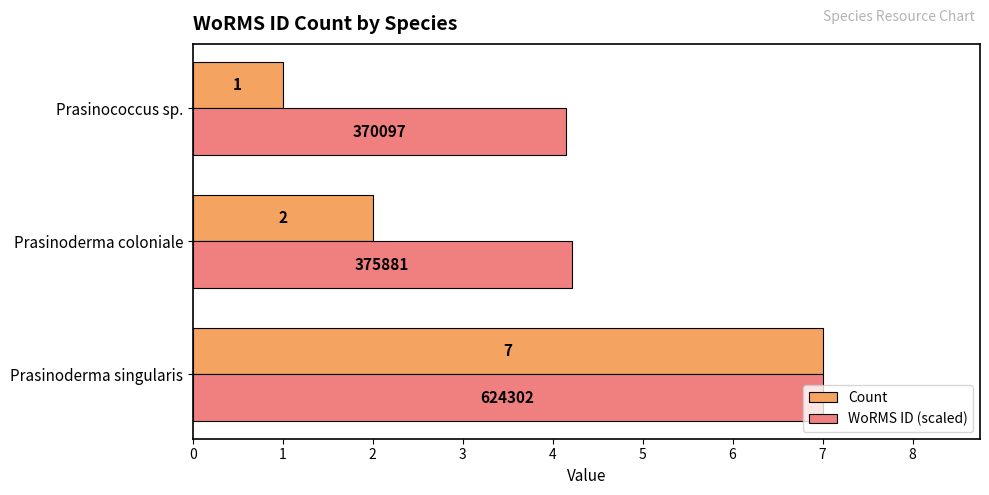

At how many categories does at least one series exceed 2?

3